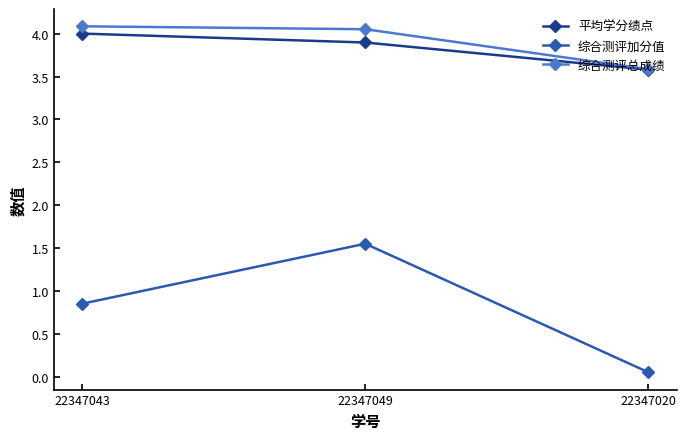

What is the difference between the highest and lowest values at 22347049?

2.5